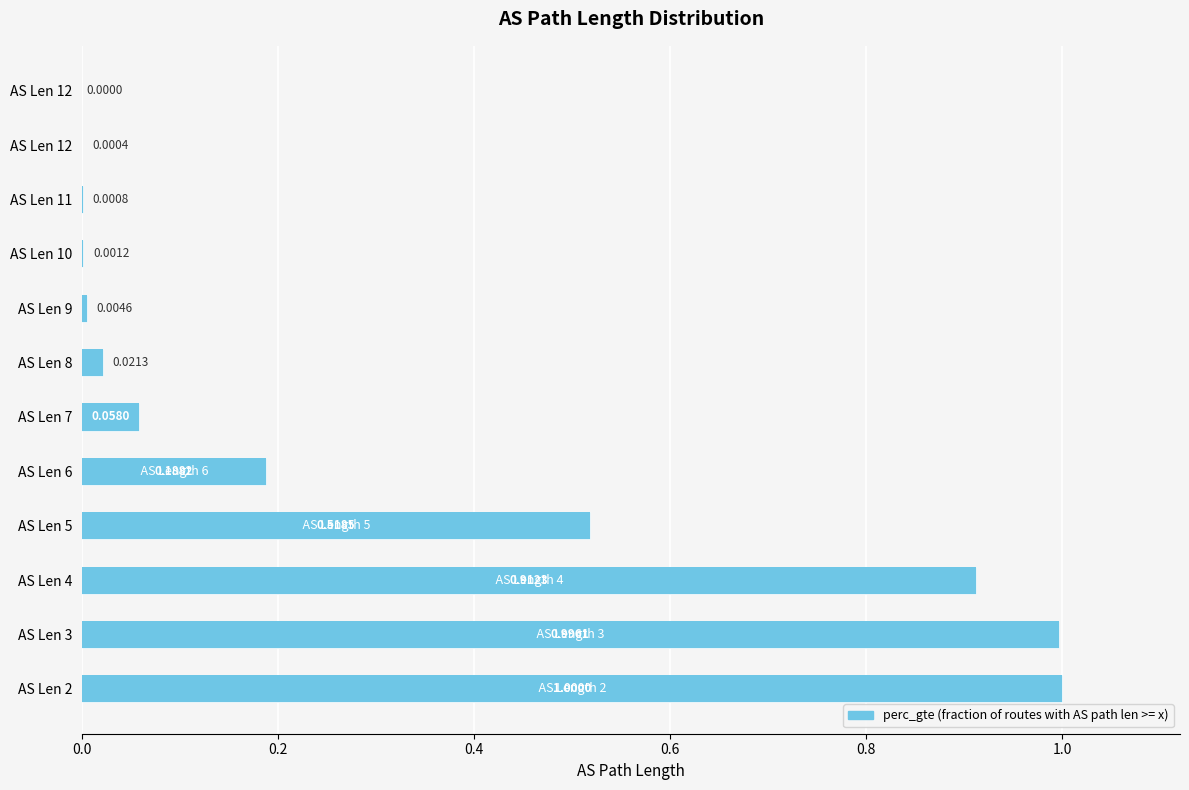

Between AS Len 12 and AS Len 7, which is larger?

AS Len 7